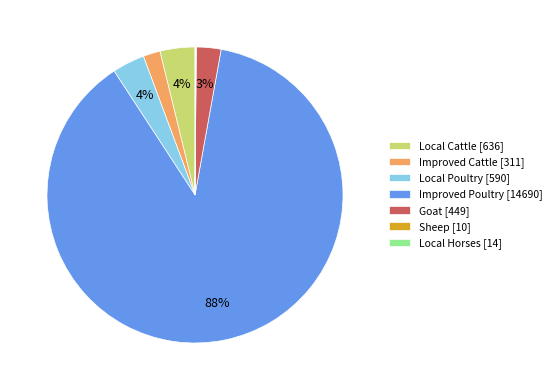

What percentage is the Goat slice, to the nearest percent?

3%